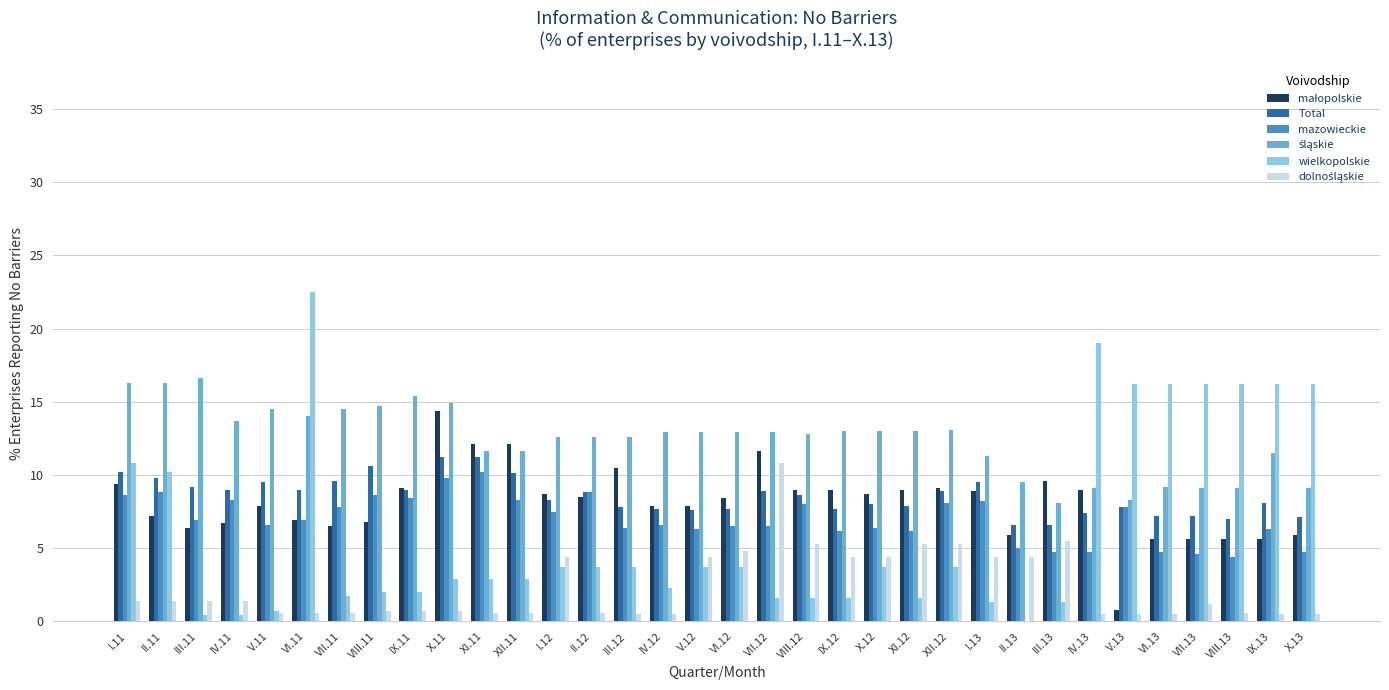

Between XII.11 and X.13, which series saw the biggest shift?

wielkopolskie